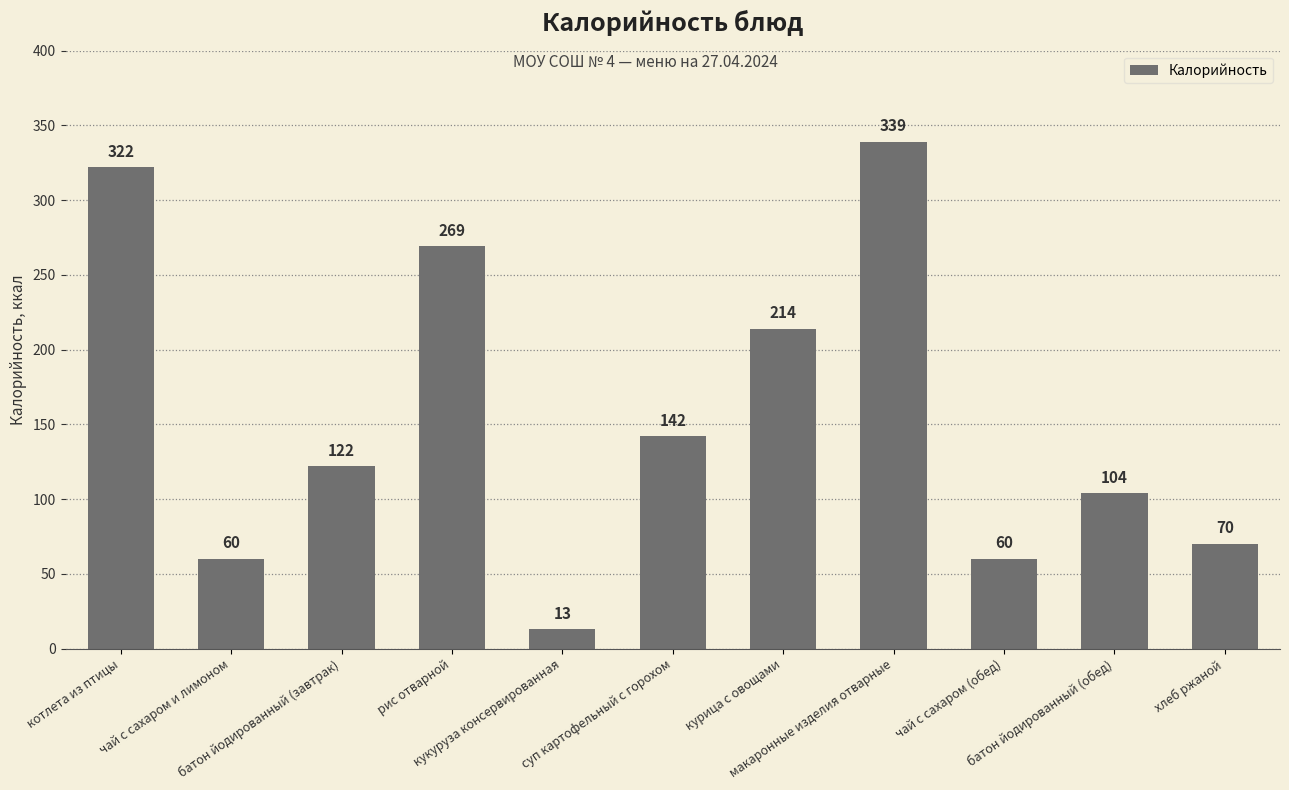

Which category has the highest value across all series?

макаронные изделия отварные